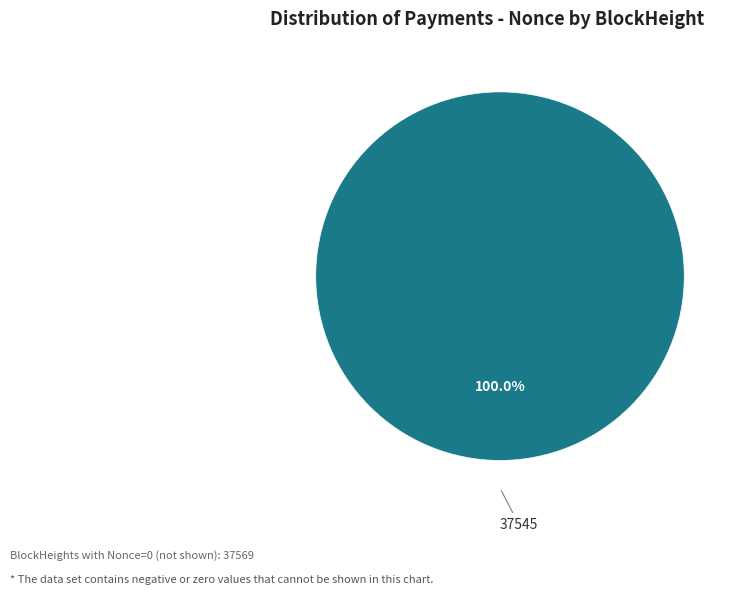

Count the number of slices in the pie.

1